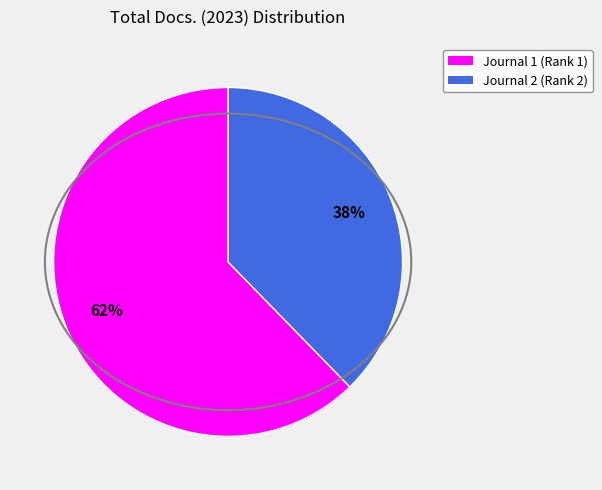

To the nearest percent, what is the average slice percentage?

50%